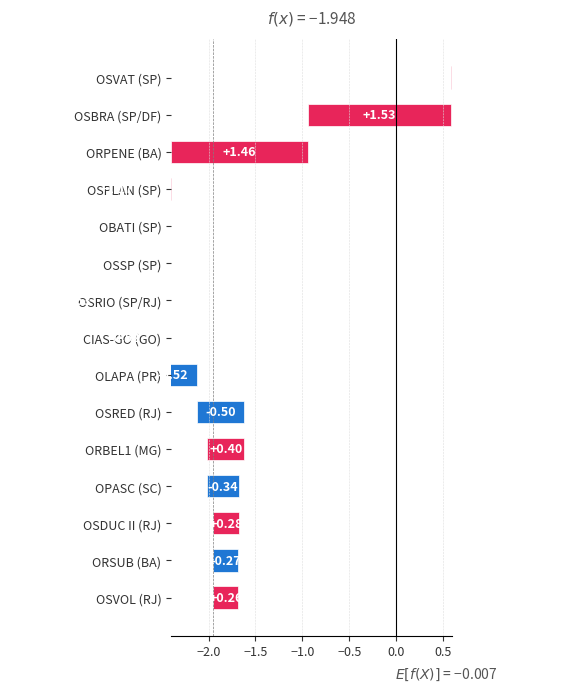

What is the value of the 12th bar from the left?

-0.3